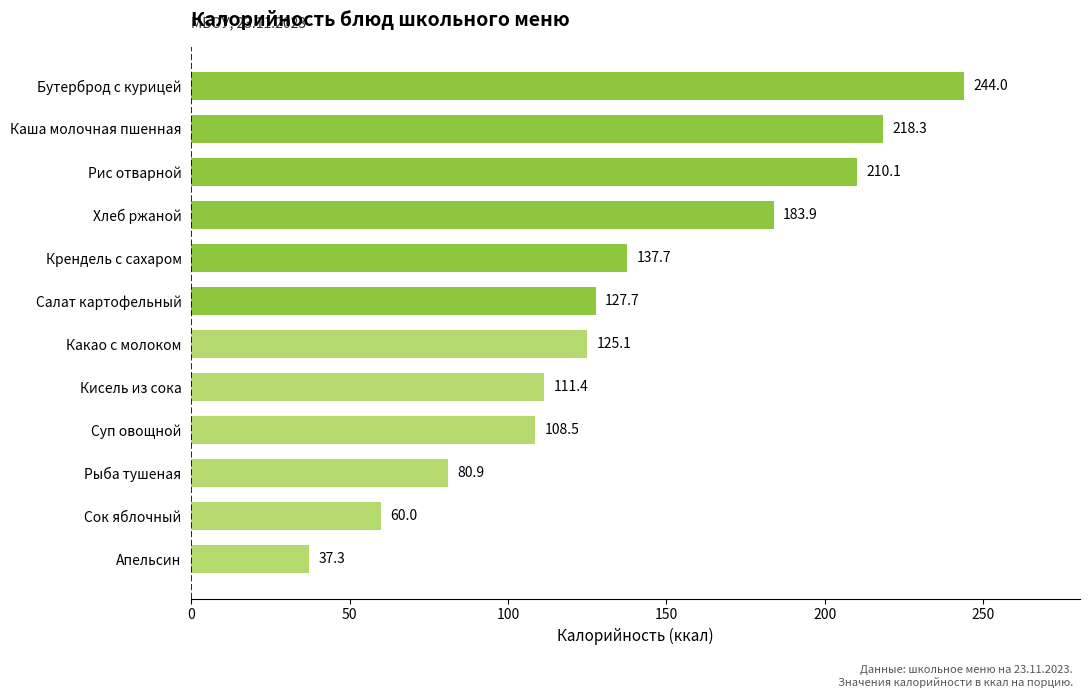

Approximately how many times larger is the value at Крендель с сахаром compared to Апельсин?

3.7